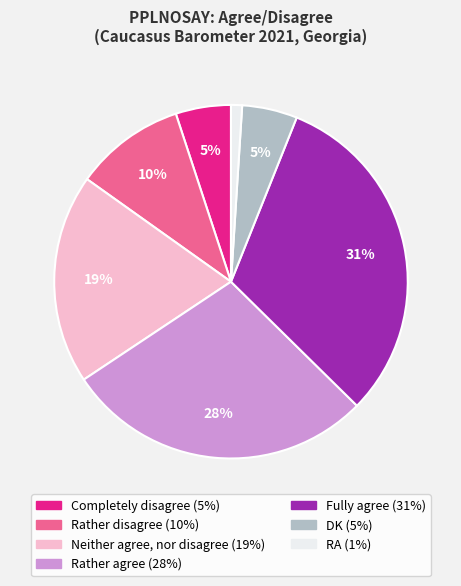

Do RA and Neither agree, nor disagree together represent more than half of the pie?

No